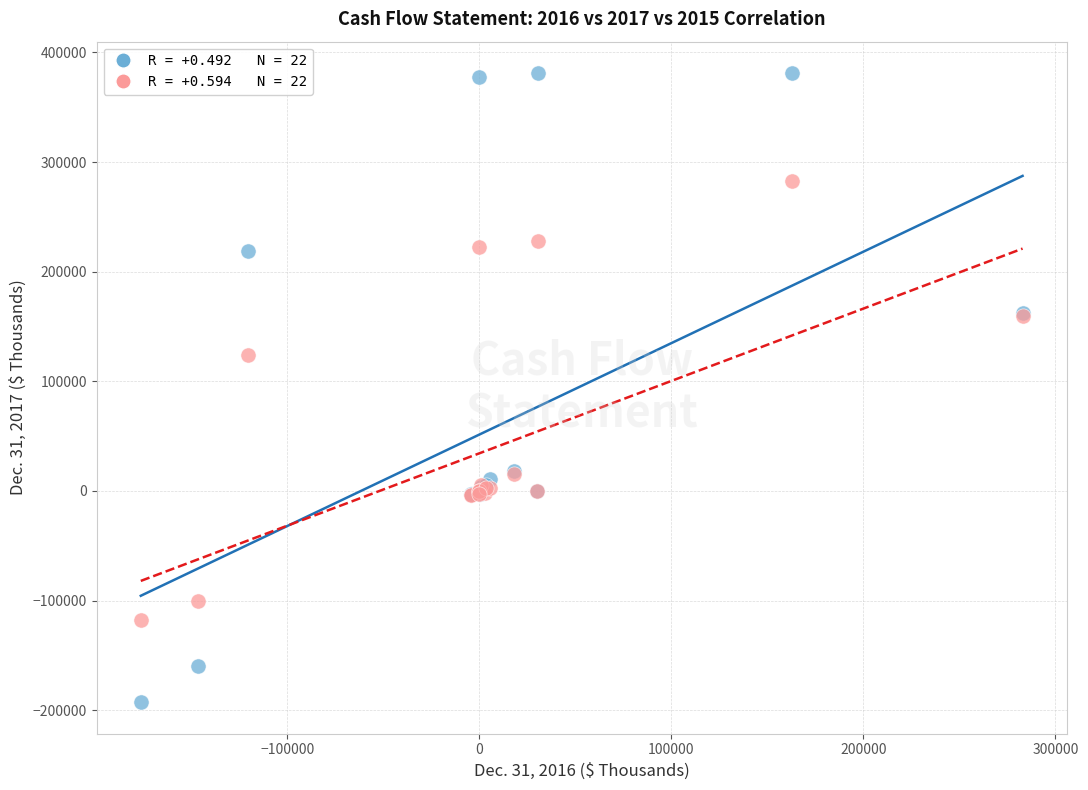

Across all series, what Y value is closest to 94258?

123650